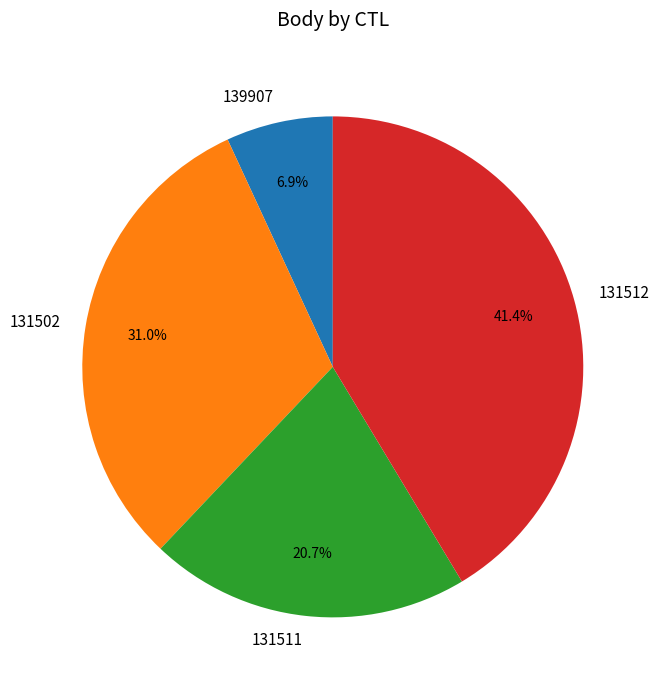

Is the sum of 131512 and 139907 greater than half?

No